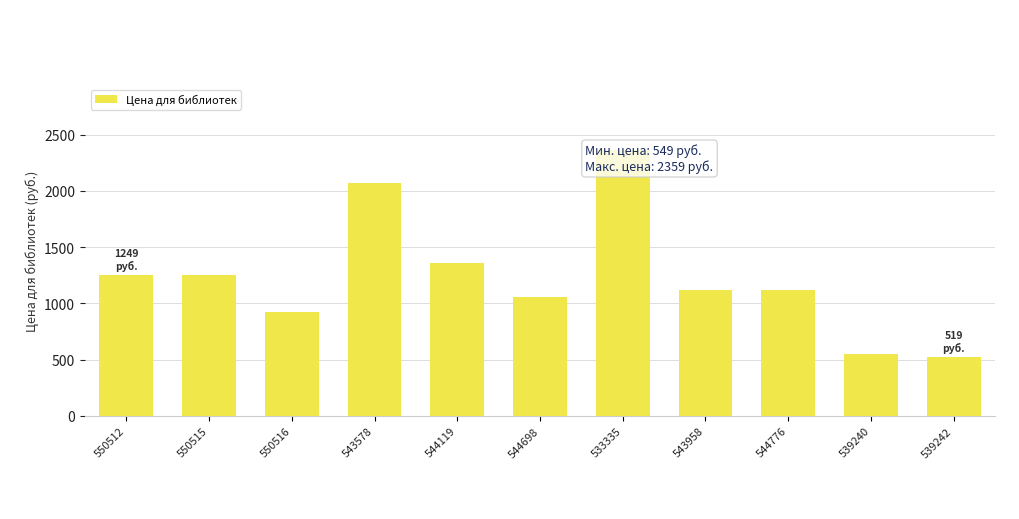

Where does the data first go above 1119?

550512